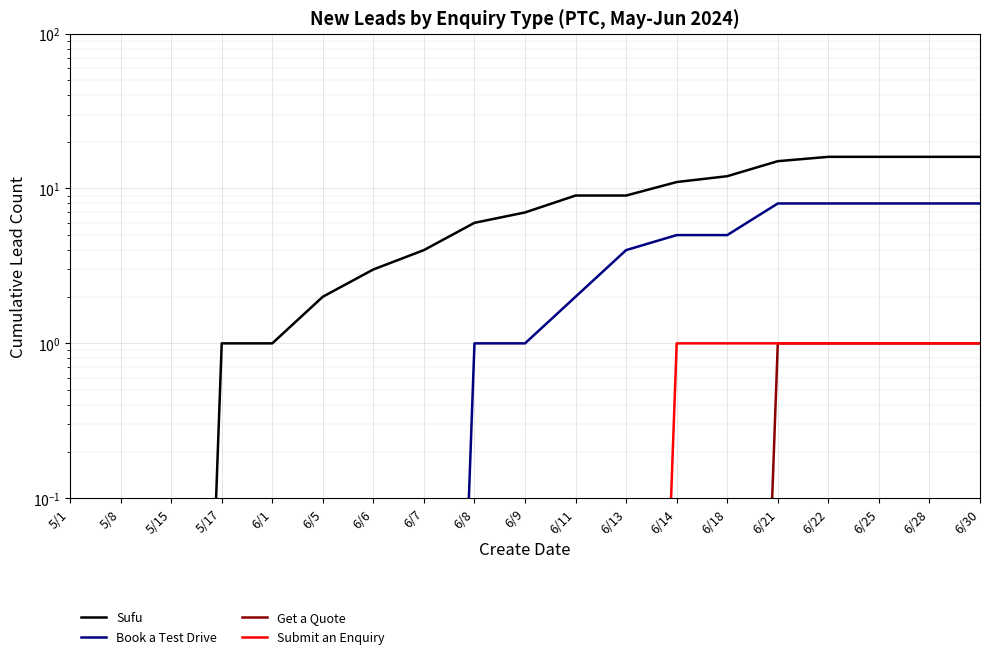

True or false: Book a Test Drive and Submit an Enquiry intersect in this chart.

False